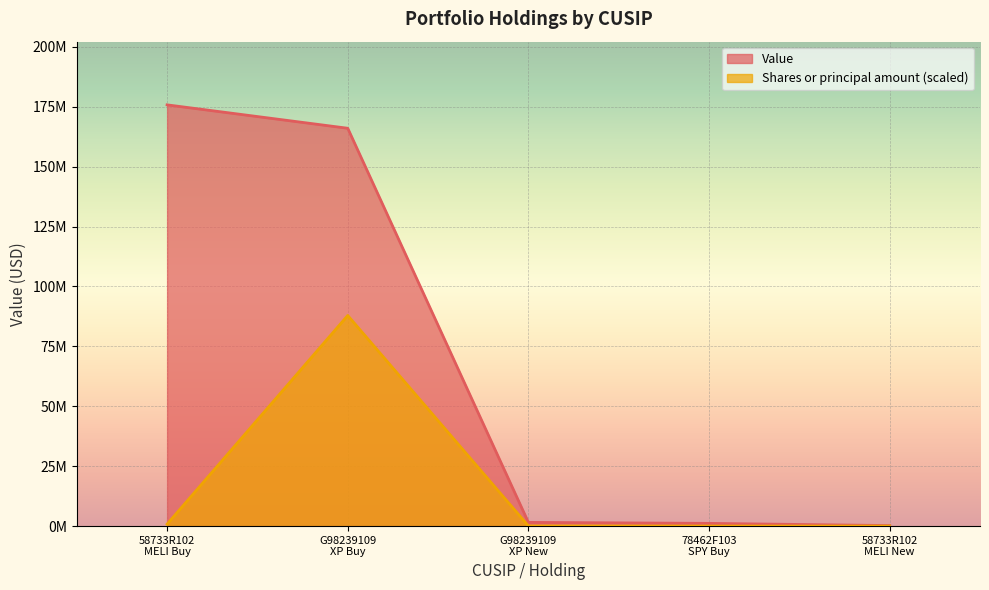

What value does the Value series have at 58733R102
MELI Buy?

175769894.0